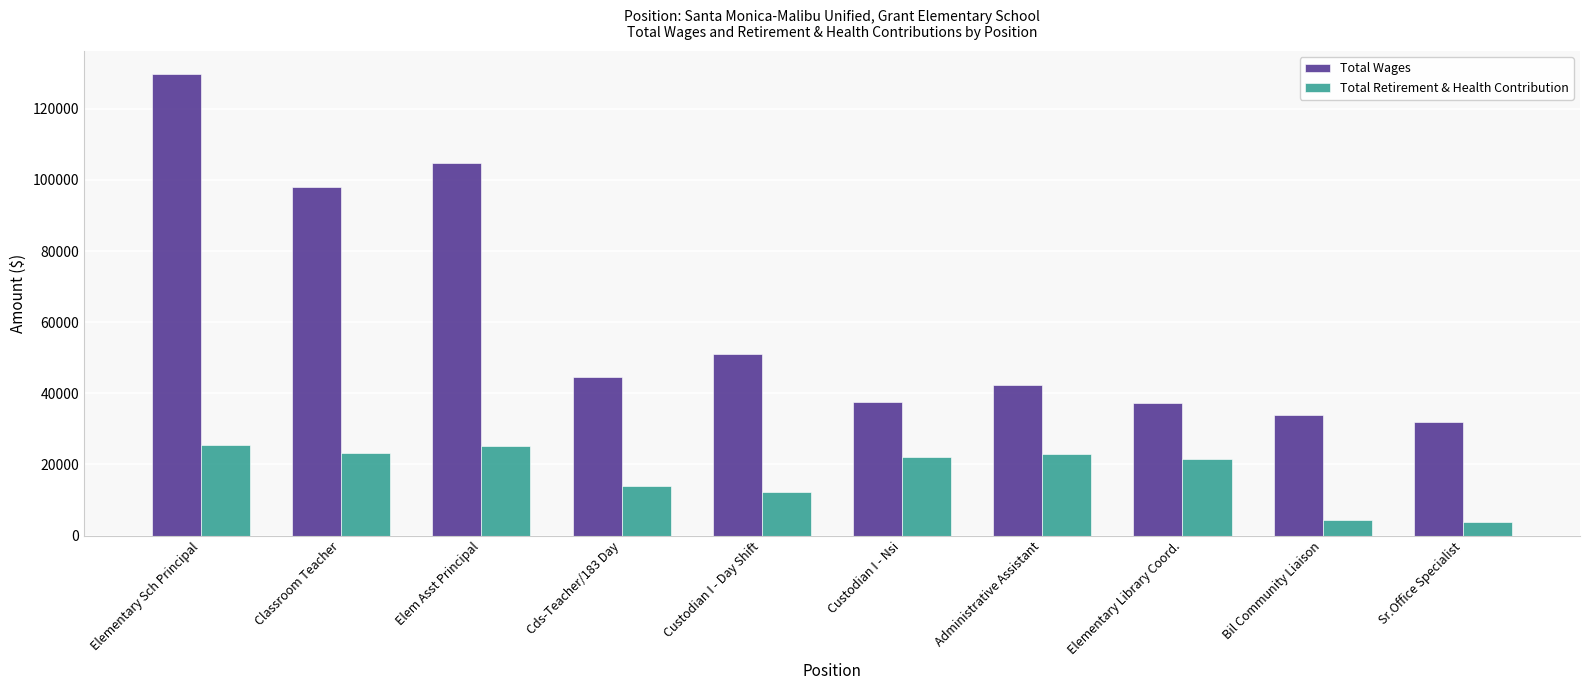

Which series changed the most between Administrative Assistant and Bil Community Liaison?

Total Retirement & Health Contribution